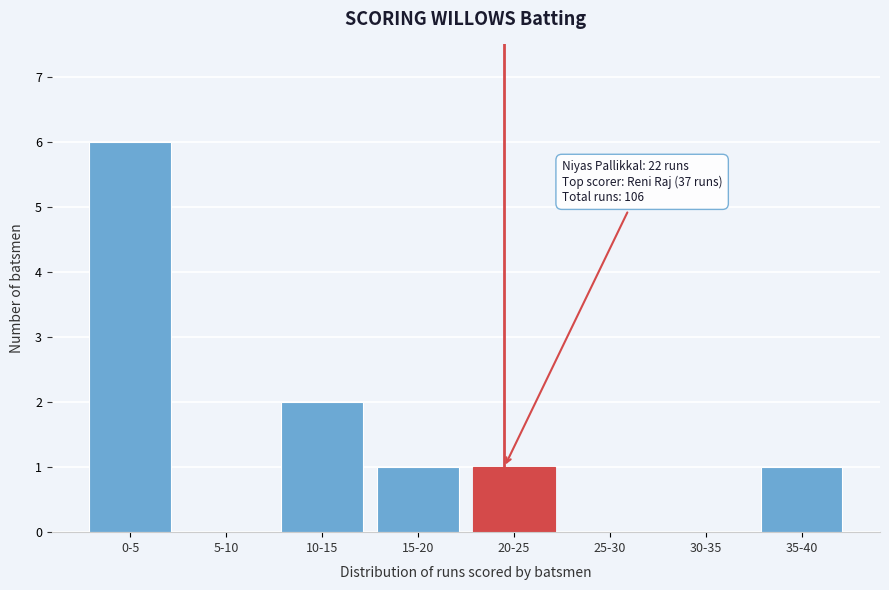

Reading left to right, list all the values displayed in this chart.

0-5=6	5-10=0	10-15=2	15-20=1	20-25=1	25-30=0	30-35=0	35-40=1